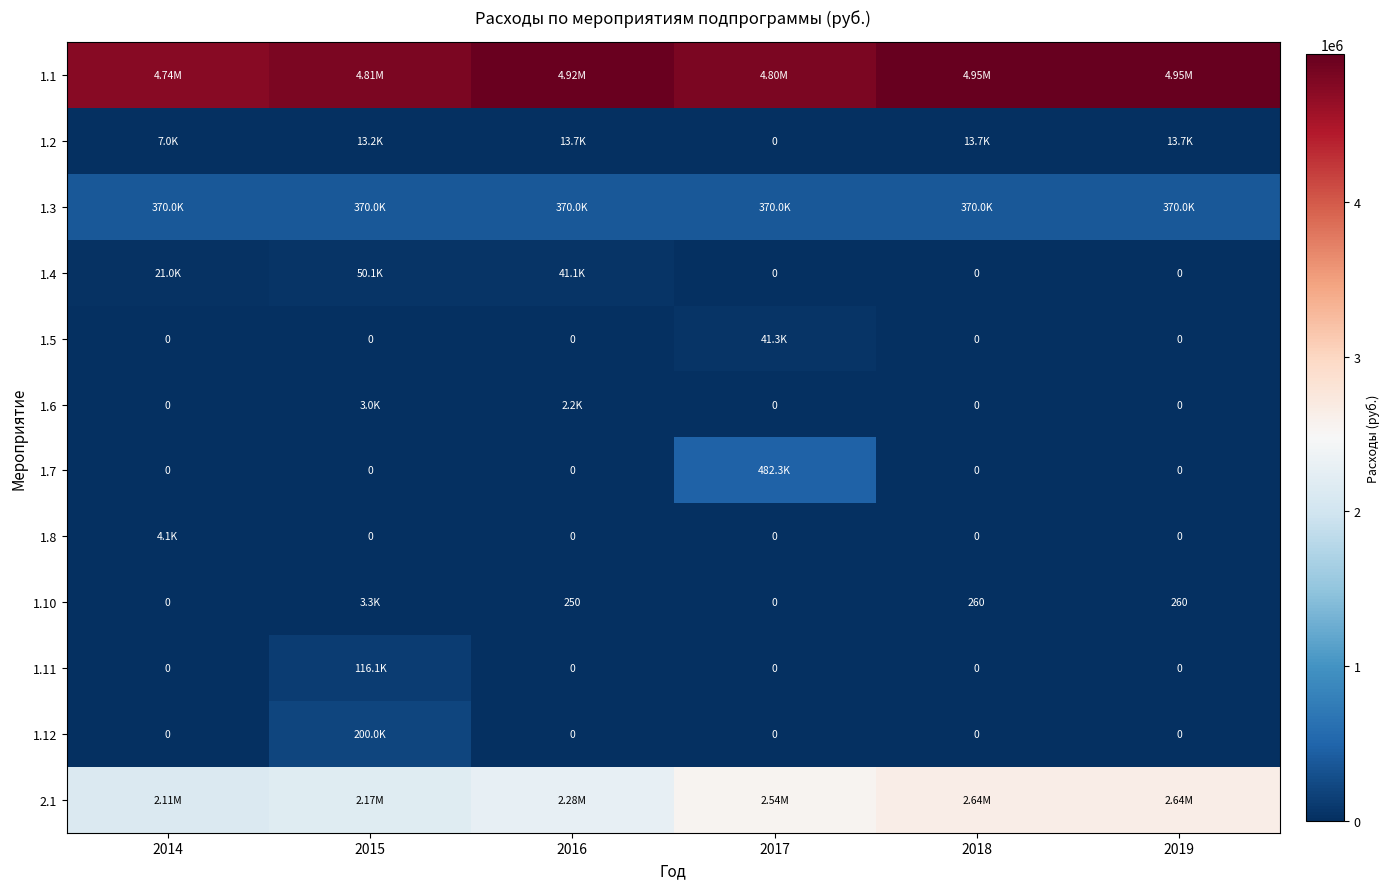

How many data points does each series have?

6